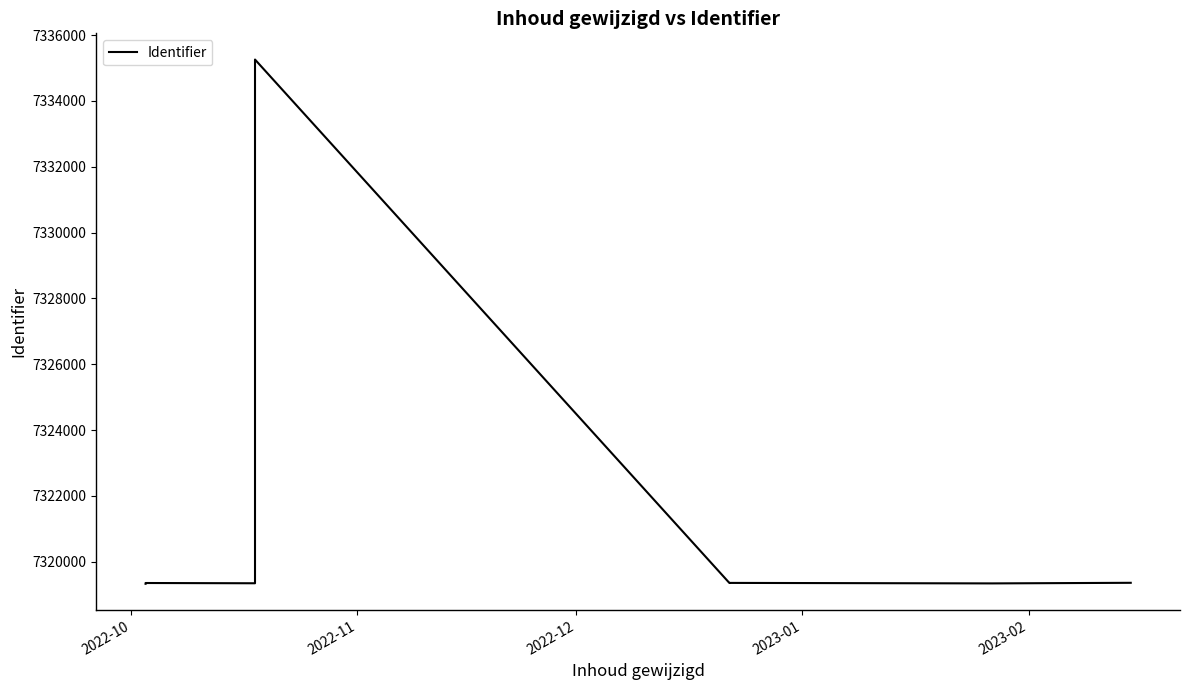

Does the chart display data point markers on the line(s)?

No